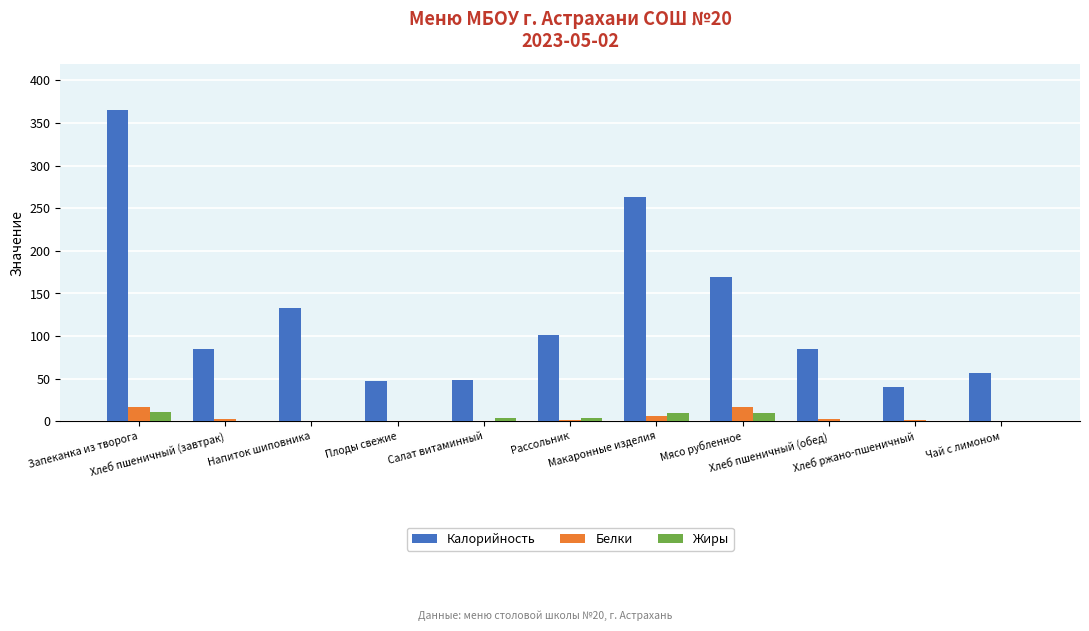

Read the Калорийность value at Хлеб пшеничный (обед).

85.4